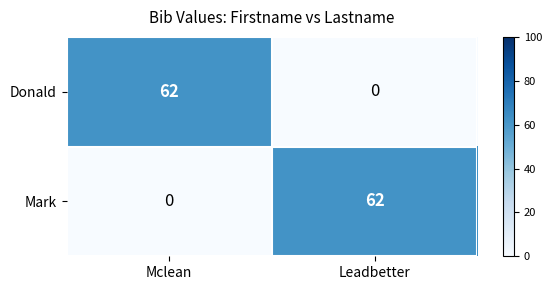

Rank the series at Leadbetter from highest to lowest value.

Mark, Donald